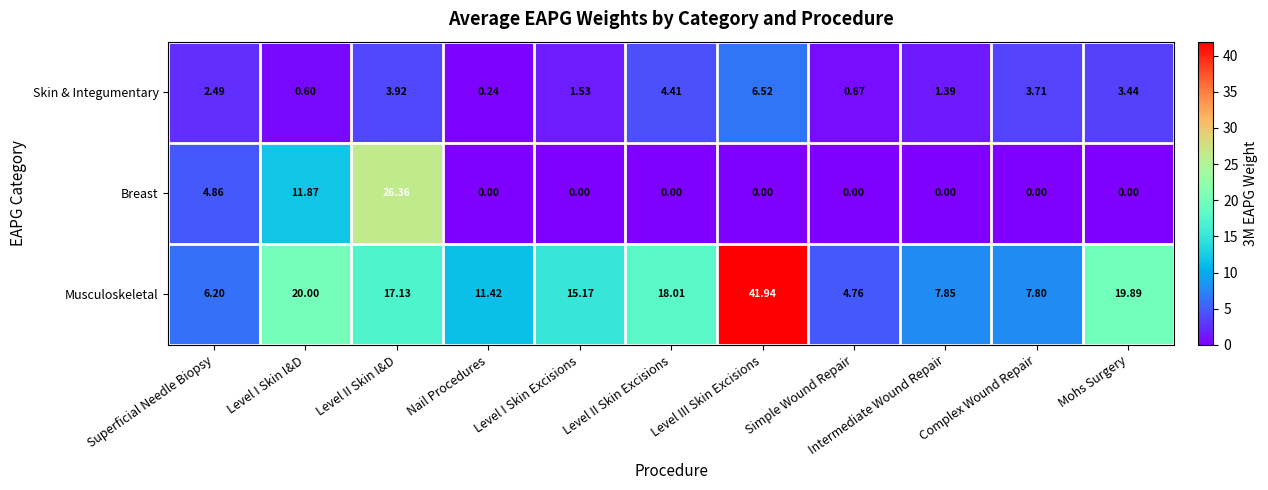

Rank the series at Level II Skin I&D from highest to lowest value.

Breast, Musculoskeletal, Skin & Integumentary